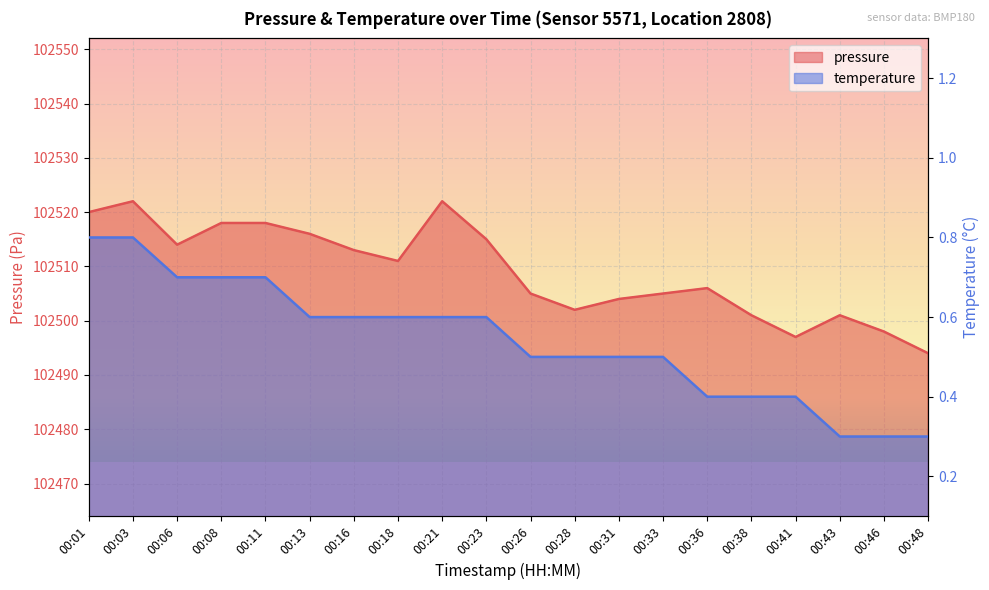

At which category does the chart reach its peak across all series?

00:03